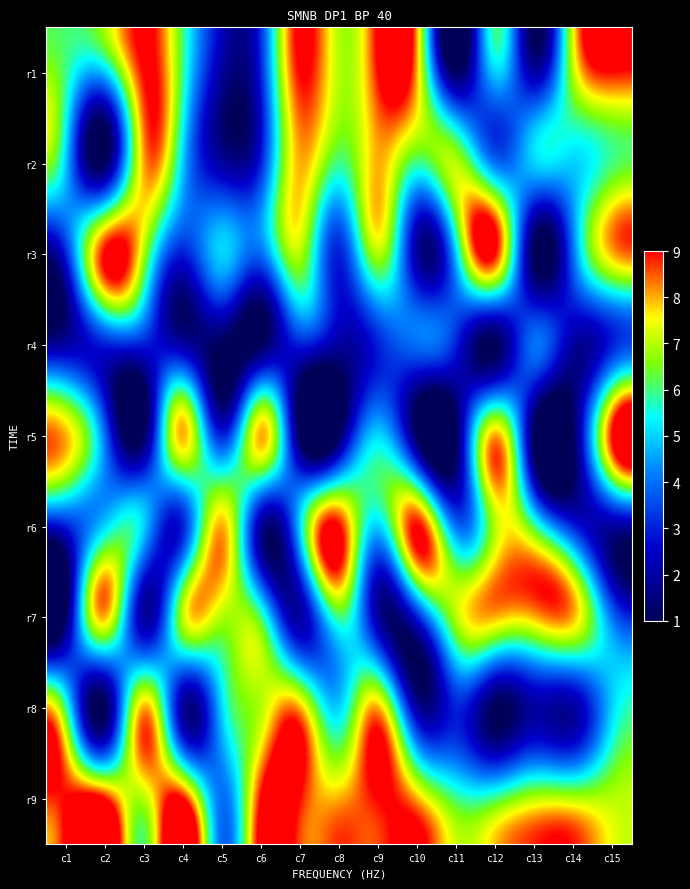

Which series has the widest spread of values?

r1